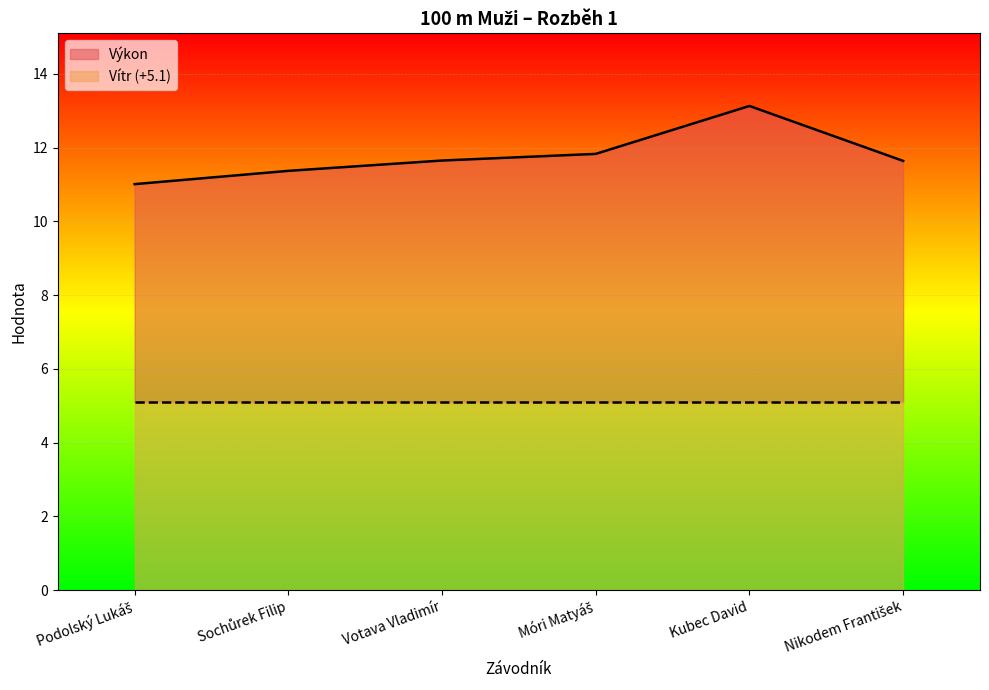

What is the difference between the maximum and minimum values?

2.1